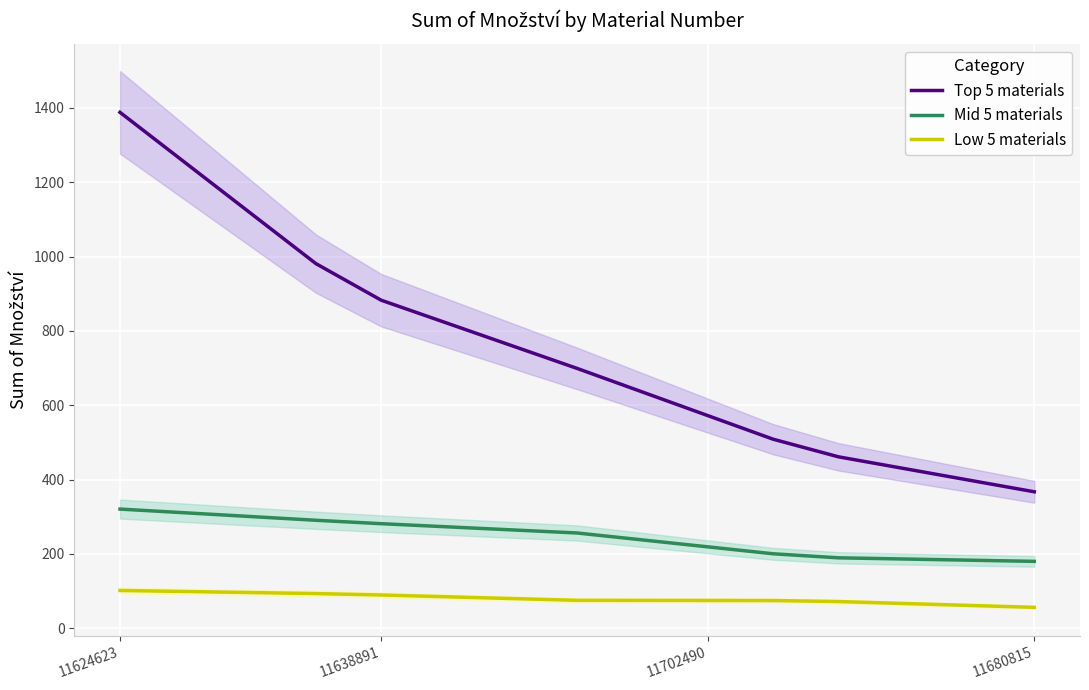

List the series in order of their peak value, lowest first.

Low 5 materials, Mid 5 materials, Top 5 materials